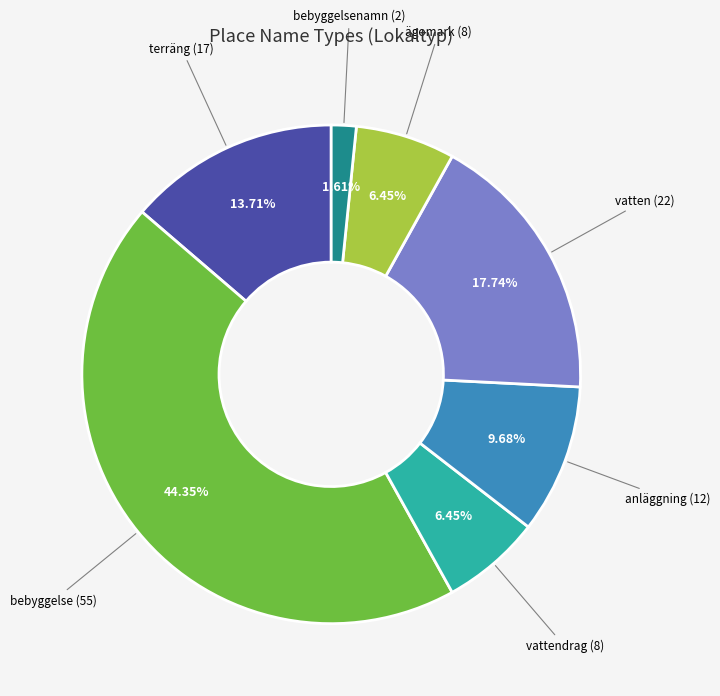

Is there any slice that represents more than half of the pie?

No